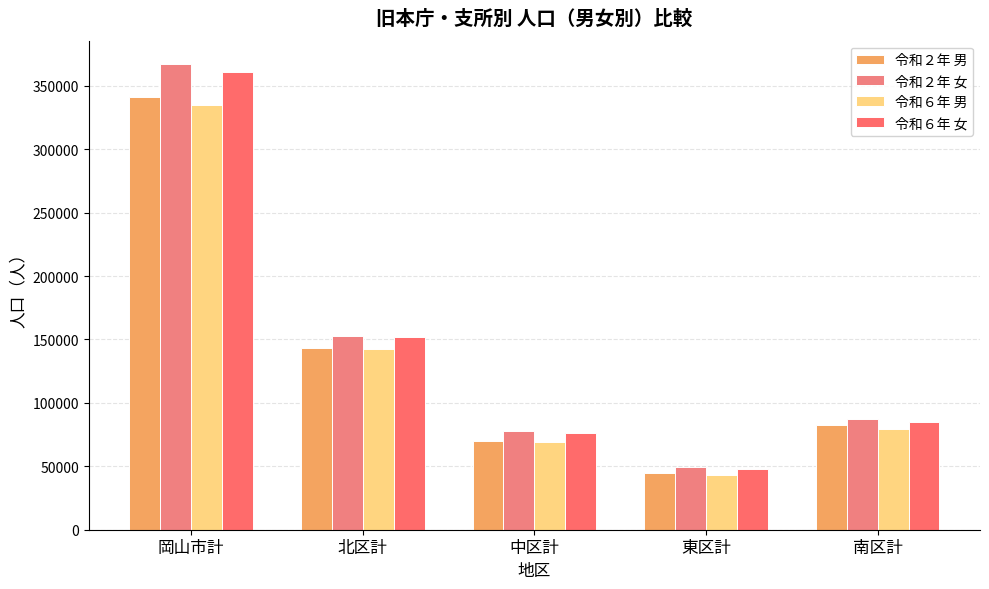

What is the minimum value shown in the chart?

43438